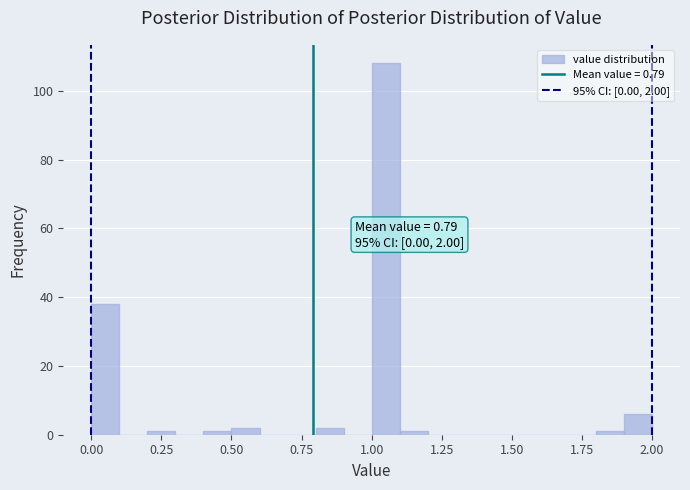

Read against the x-axis, roughly where is the centre of the tallest bar?

1.05